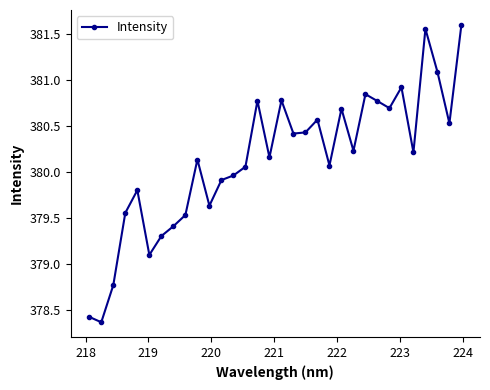

What is the smallest value displayed?

378.4